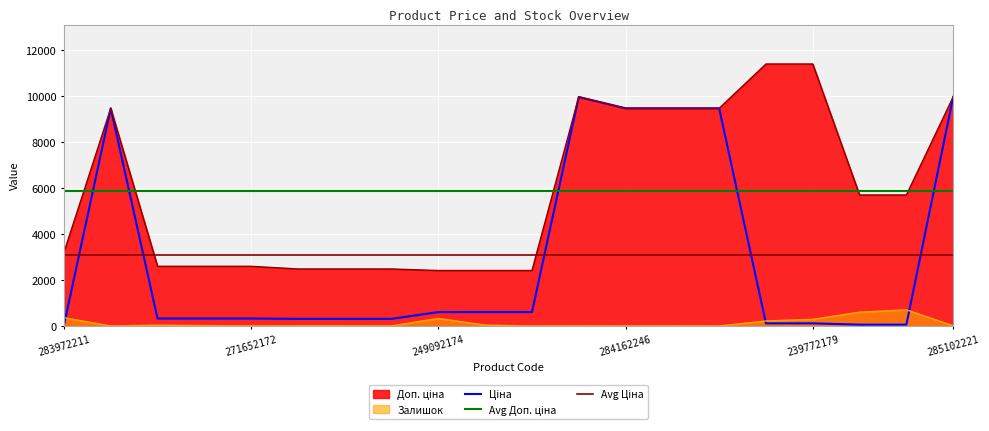

The Доп. ціна series shows 12415.7 at 284162245. True or false?

False